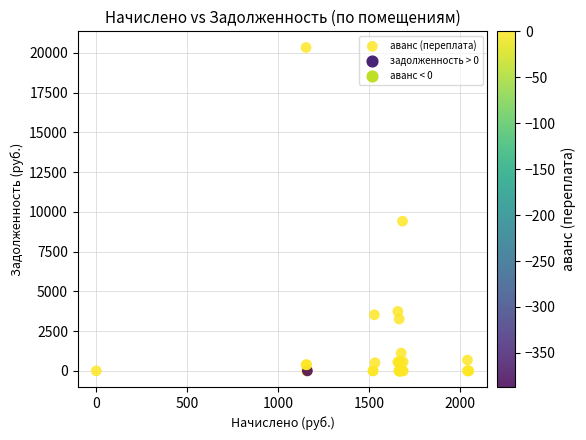

What Y value in the scatter plot is closest to 10169?

9416.1